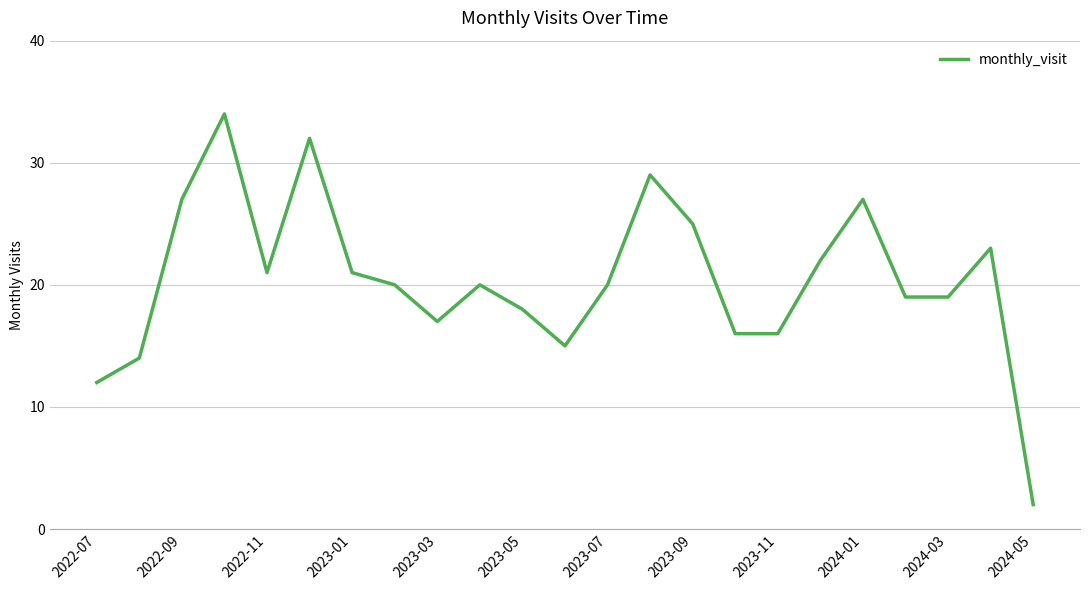

What is the difference between the maximum and minimum values?

32